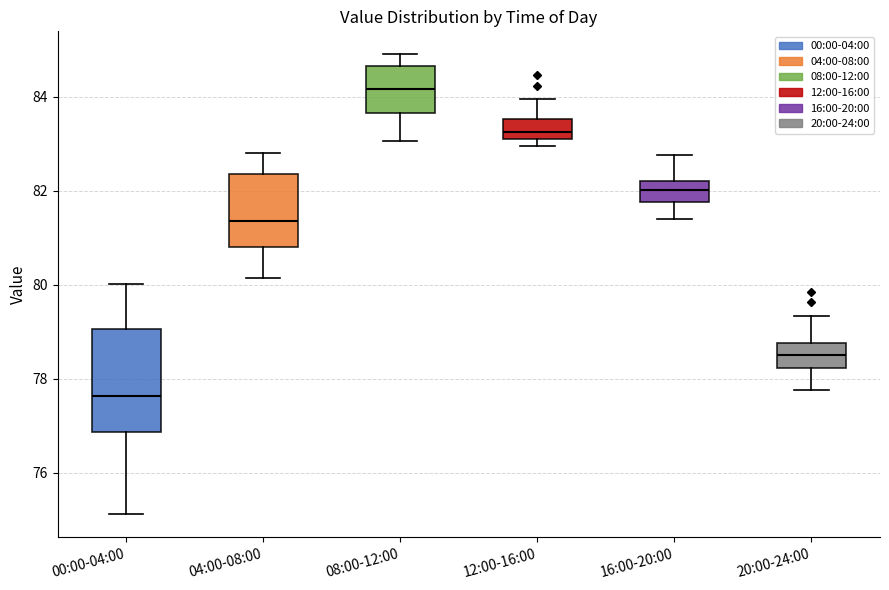

Reading left to right, transcribe this box plot: for each box, give where its median line is, the range the box spans, and where its two whiskers end, as read against the y-axis. The values are not printed on the chart, so give them approximately, as read against the axis.

00:00-04:00: median 77.6, box 76.8 to 79.0, whiskers 75.2 to 80.0
04:00-08:00: median 81.4, box 80.8 to 82.4, whiskers 80.2 to 82.8
08:00-12:00: median 84.2, box 83.6 to 84.6, whiskers 83.0 to 85.0
12:00-16:00: median 83.2 (just above the box's lower edge), box 83.2 to 83.6, whiskers 83.0 to 84.0
16:00-20:00: median 82.0, box 81.8 to 82.2, whiskers 81.4 to 82.8
20:00-24:00: median 78.6, box 78.2 to 78.8, whiskers 77.8 to 79.4